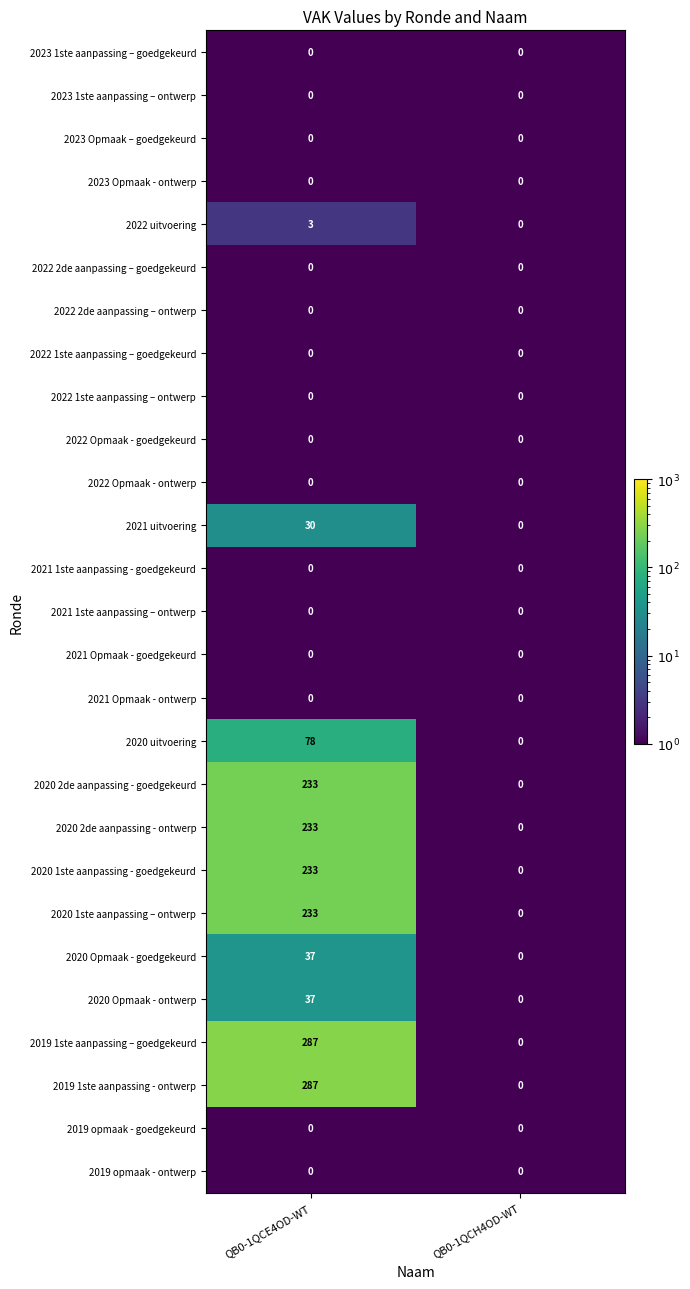

The value of 2022 1ste aanpassing – ontwerp at QB0-1QCE4OD-WT is 0. True or false?

True